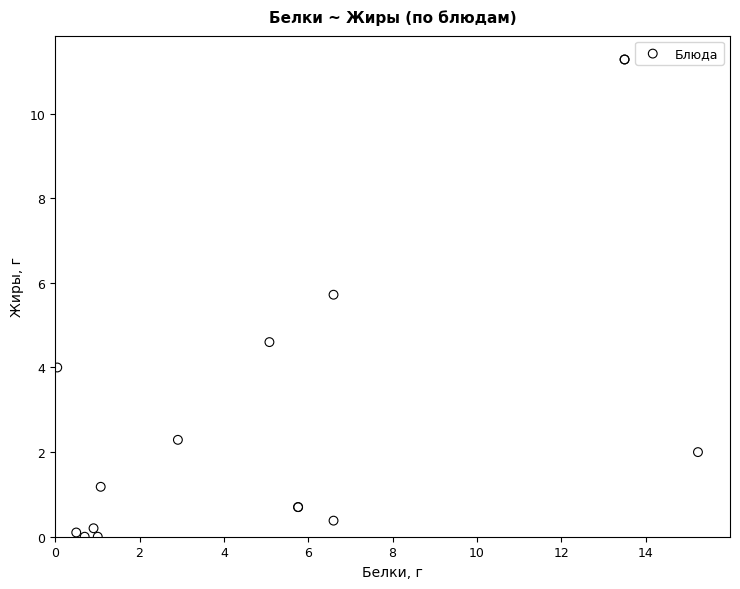

What Y value in the scatter plot is closest to 5?

4.6